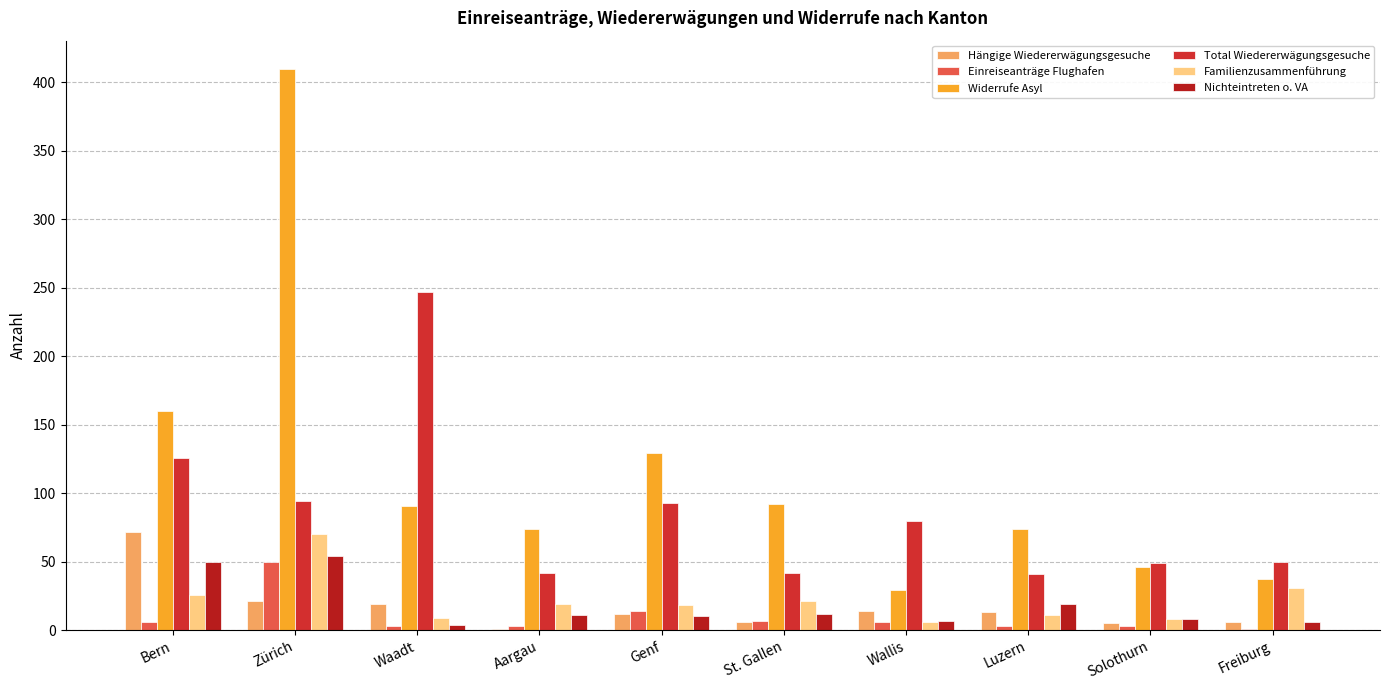

What is the sum of all Hängige Wiedererwägungsgesuche values?

169